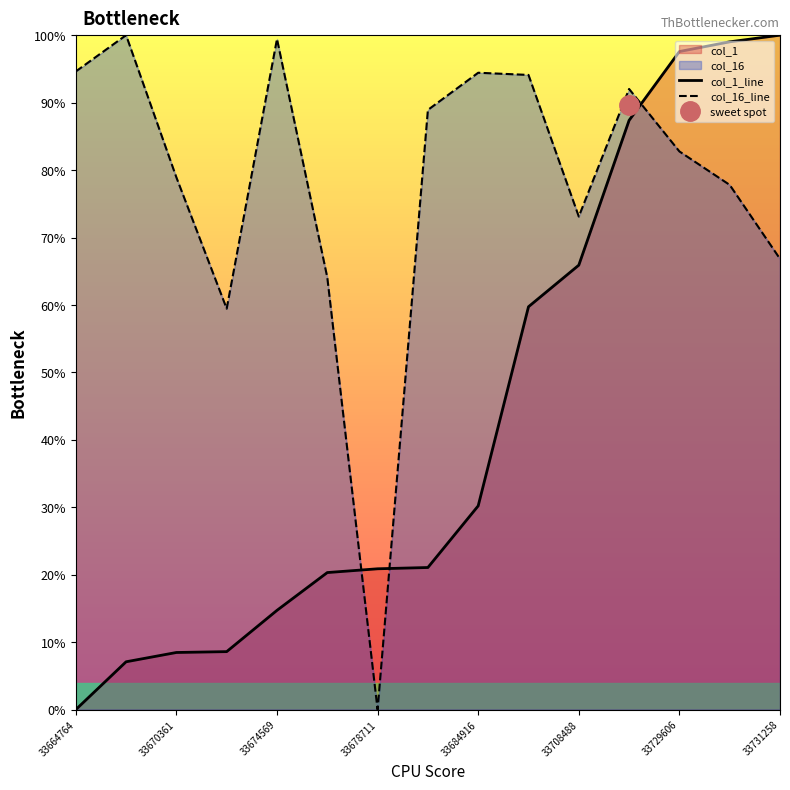

True or false: col_1_line and col_16_line cross at least once.

True